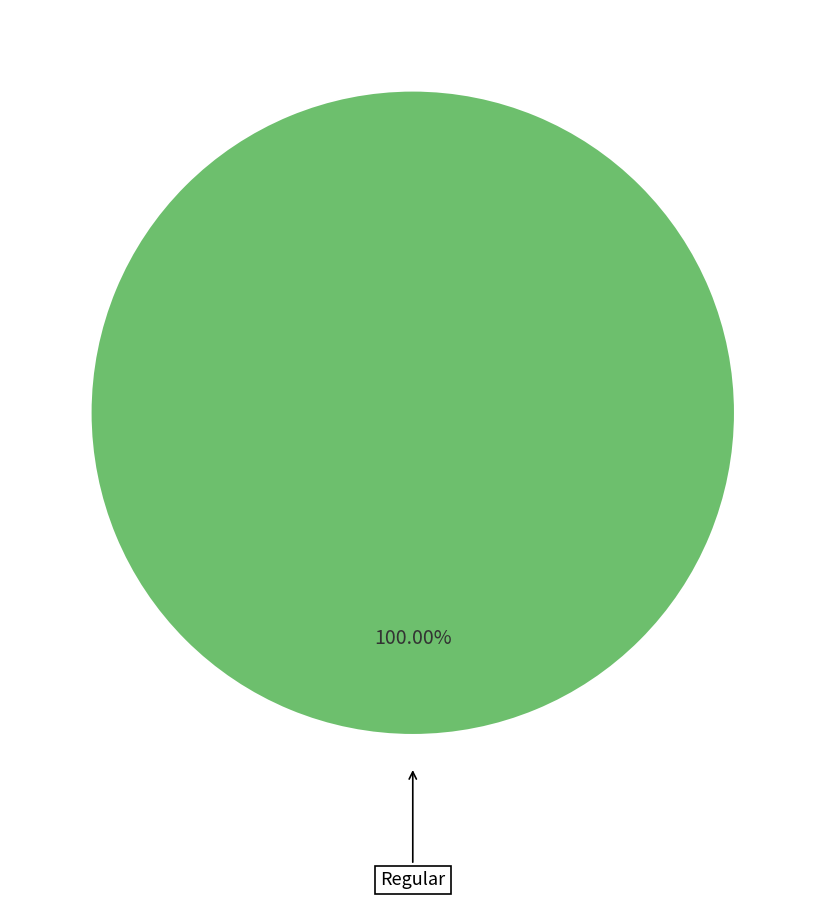

Does any single category account for the majority?

Yes